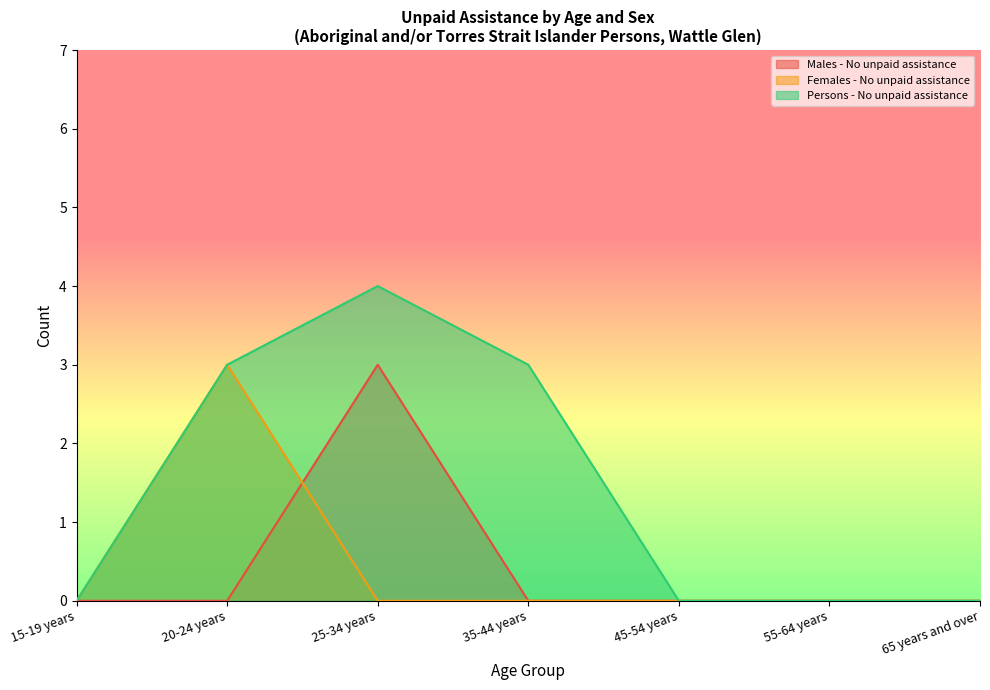

Reading left to right, list all the values displayed in this chart.

Males - No unpaid assistance: 0	0	3	0	0	0	0
Females - No unpaid assistance: 0	3	0	0	0	0	0
Persons - No unpaid assistance: 0	3	4	3	0	0	0